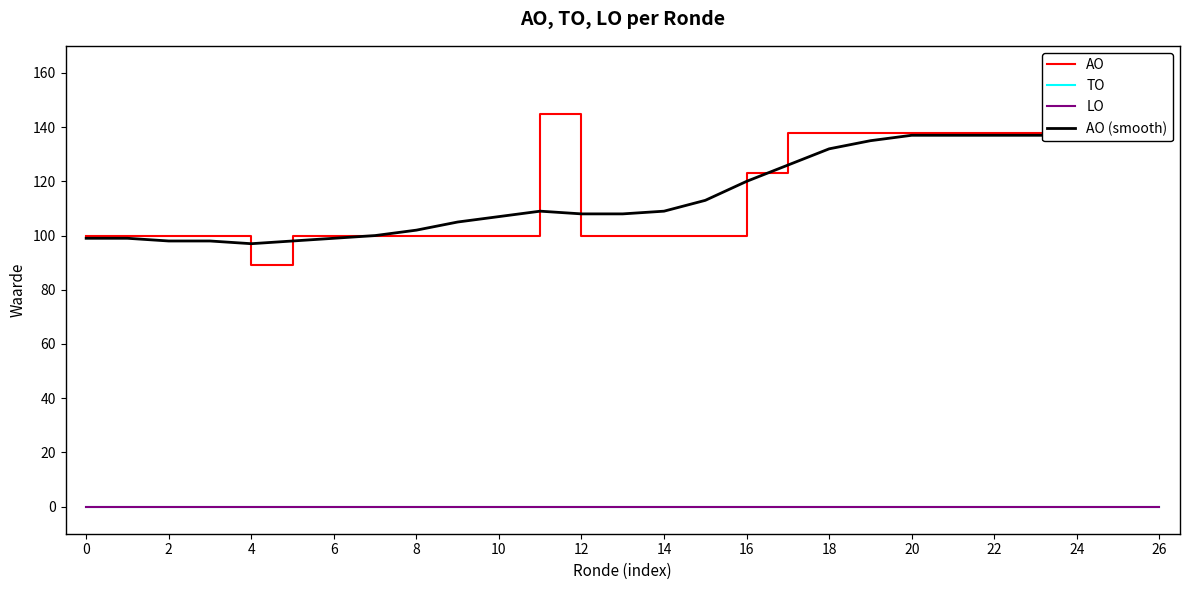

What are all the series names shown in the legend?

AO, TO, LO, AO (smooth)